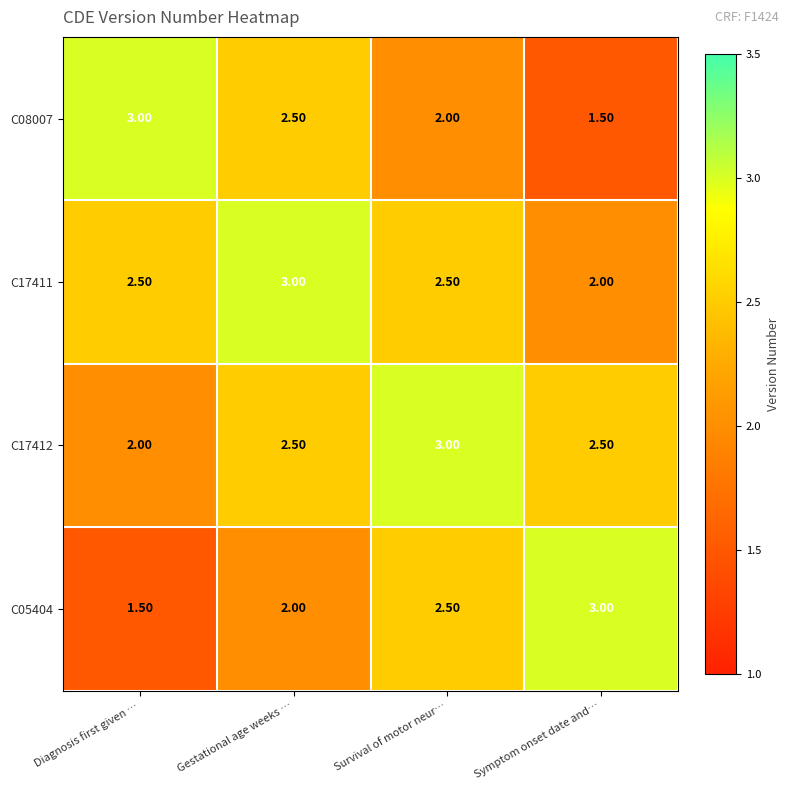

Which category has the lowest value in the C17412 series?

Diagnosis first given …